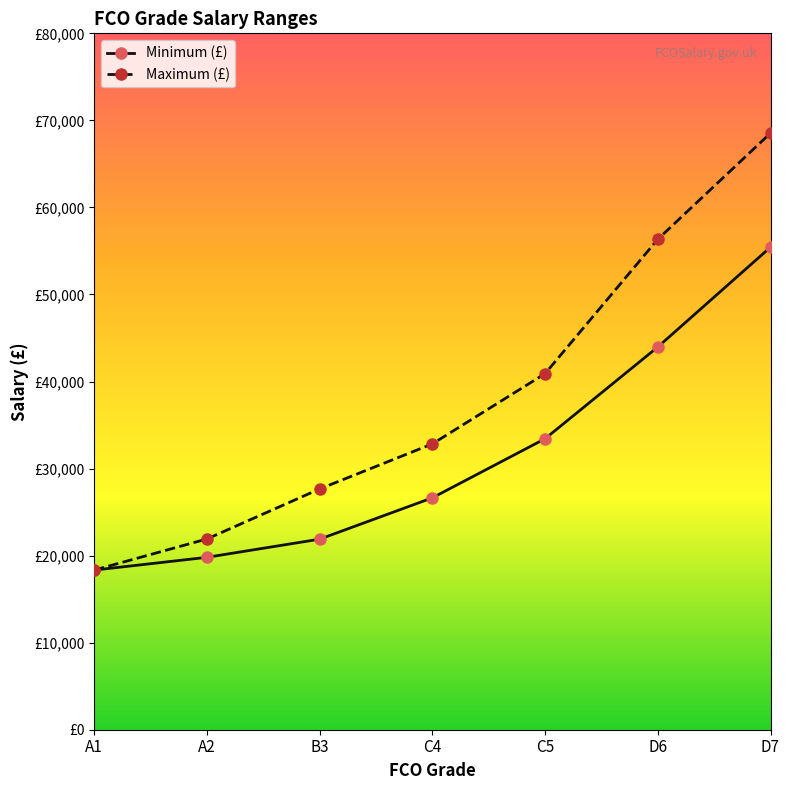

Where does the Maximum (£) series first go above 32834?

C5